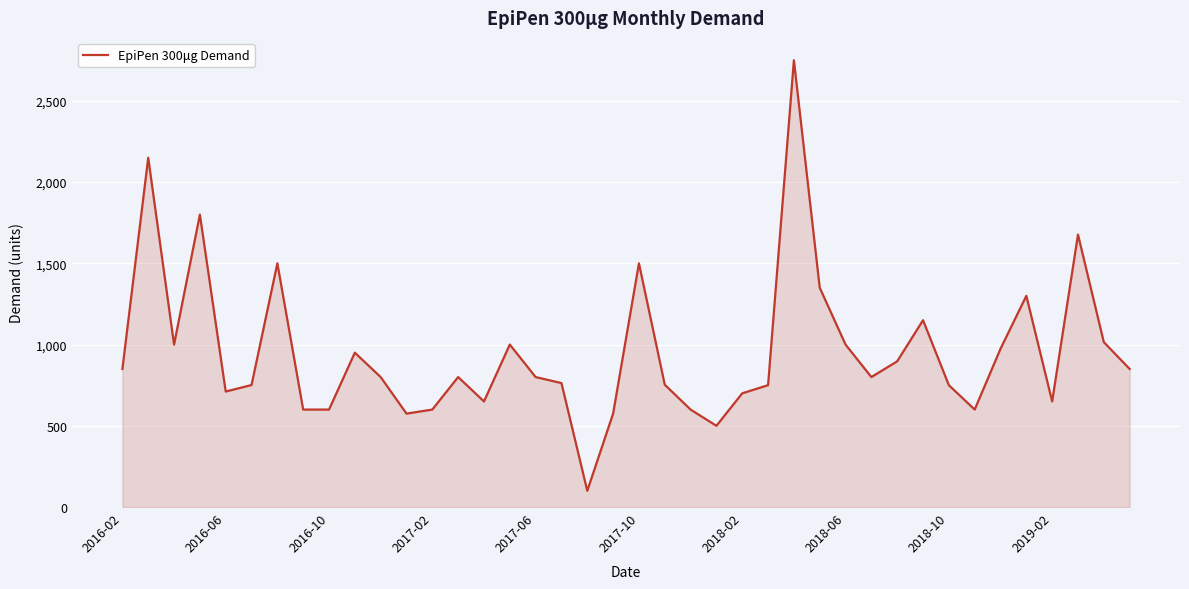

What is the greatest value displayed?

2750